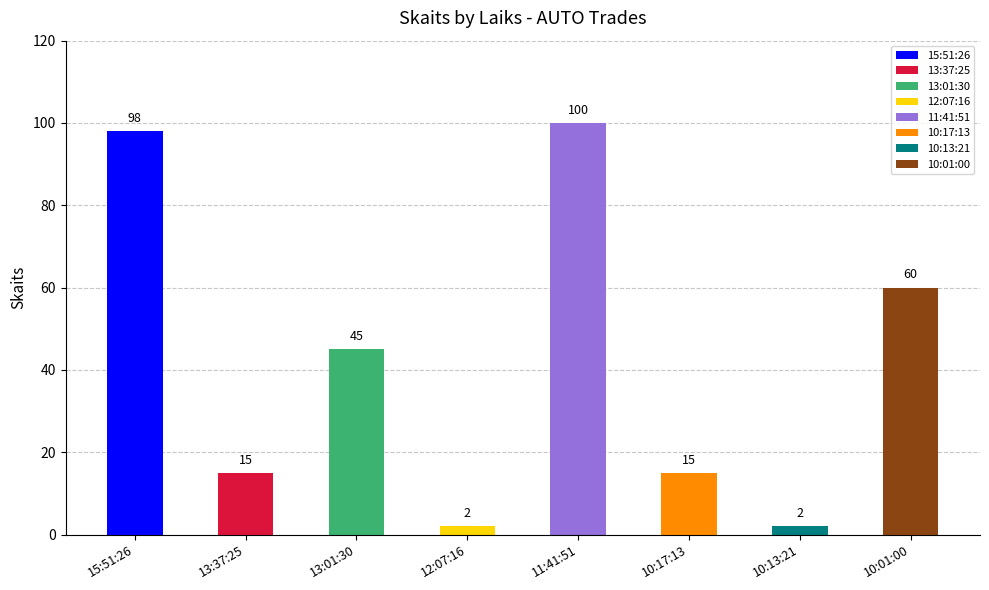

At which label does the data first exceed 45?

15:51:26